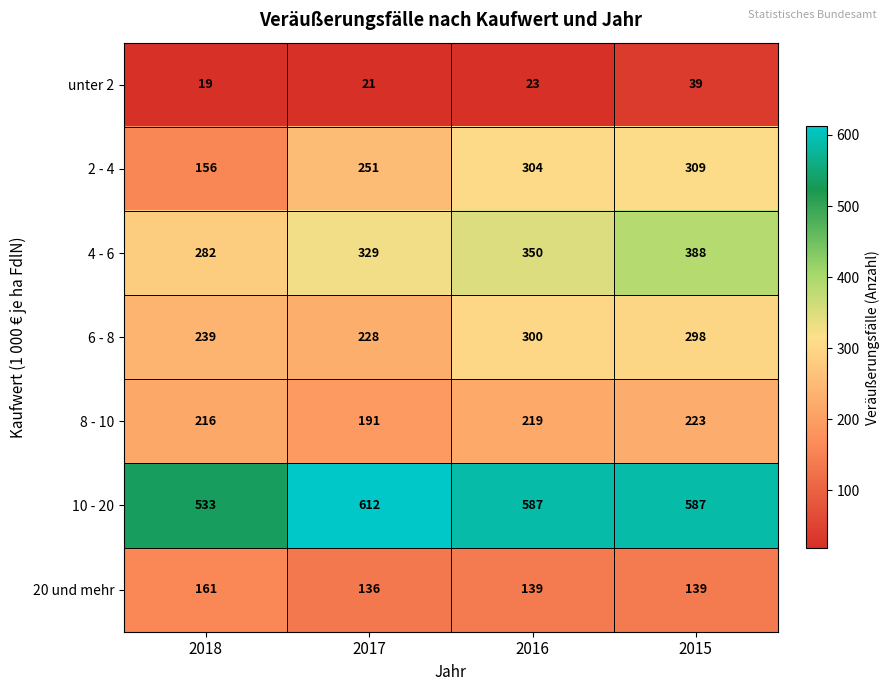

The 8 - 10 series shows 223 at 2015. True or false?

True